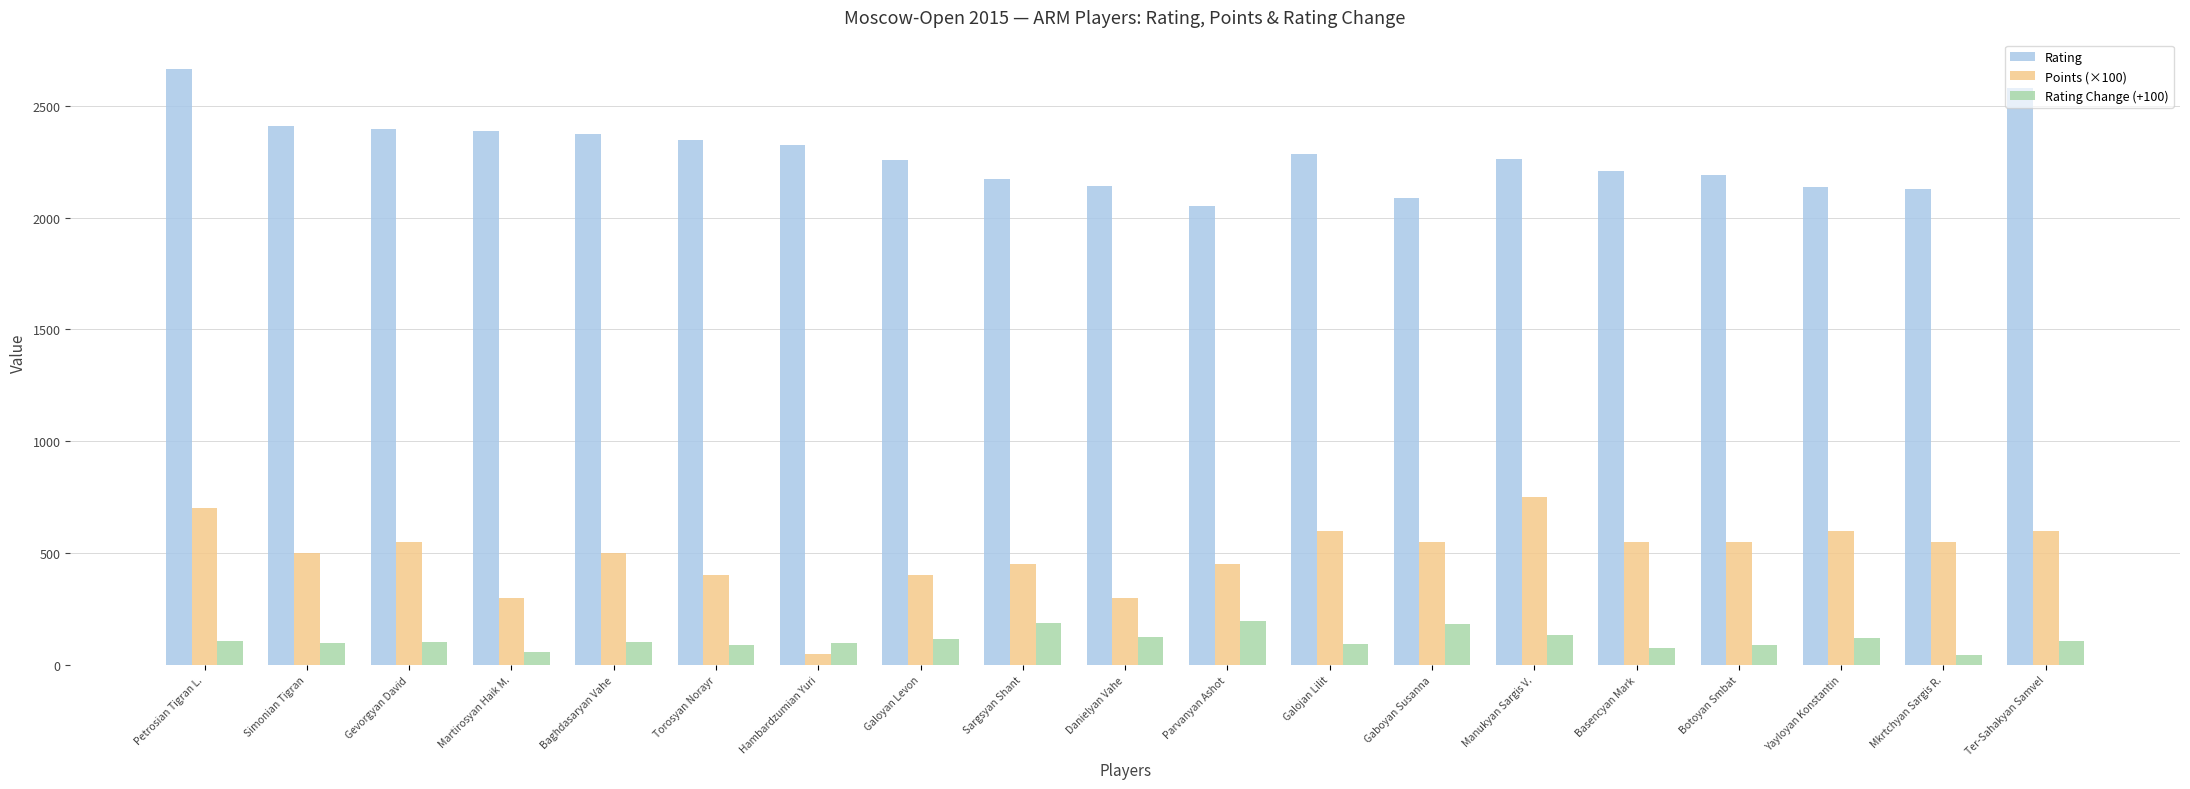

What is the greatest value displayed?

2663.0